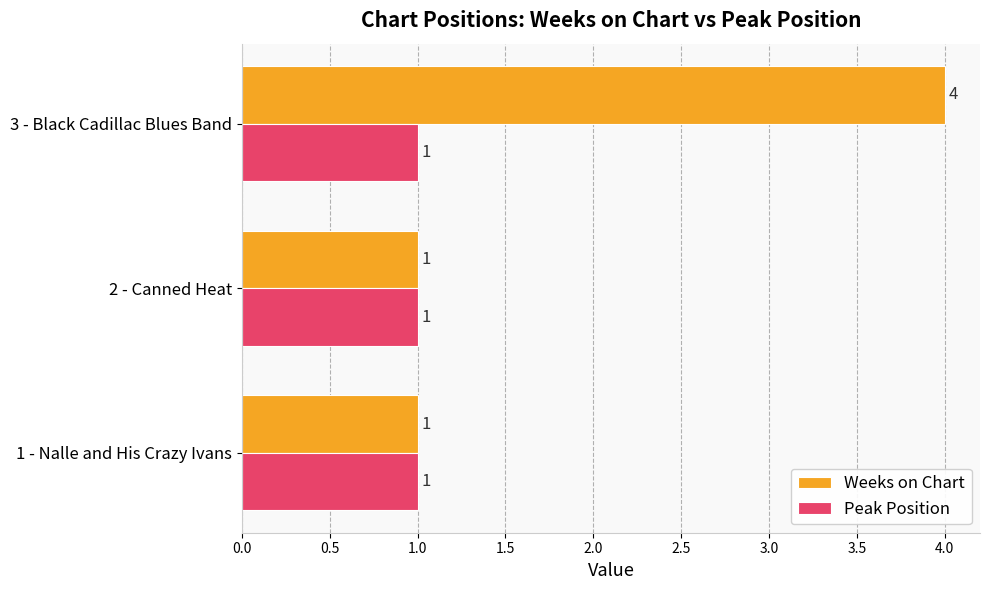

Which series has the largest total across all categories?

Weeks on Chart